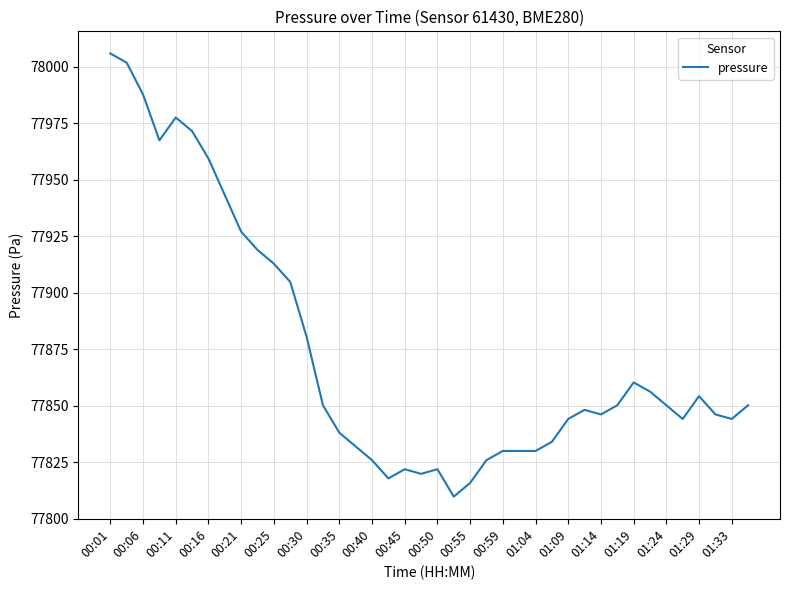

True or false: there are more than 2 points higher than both neighbors.

True